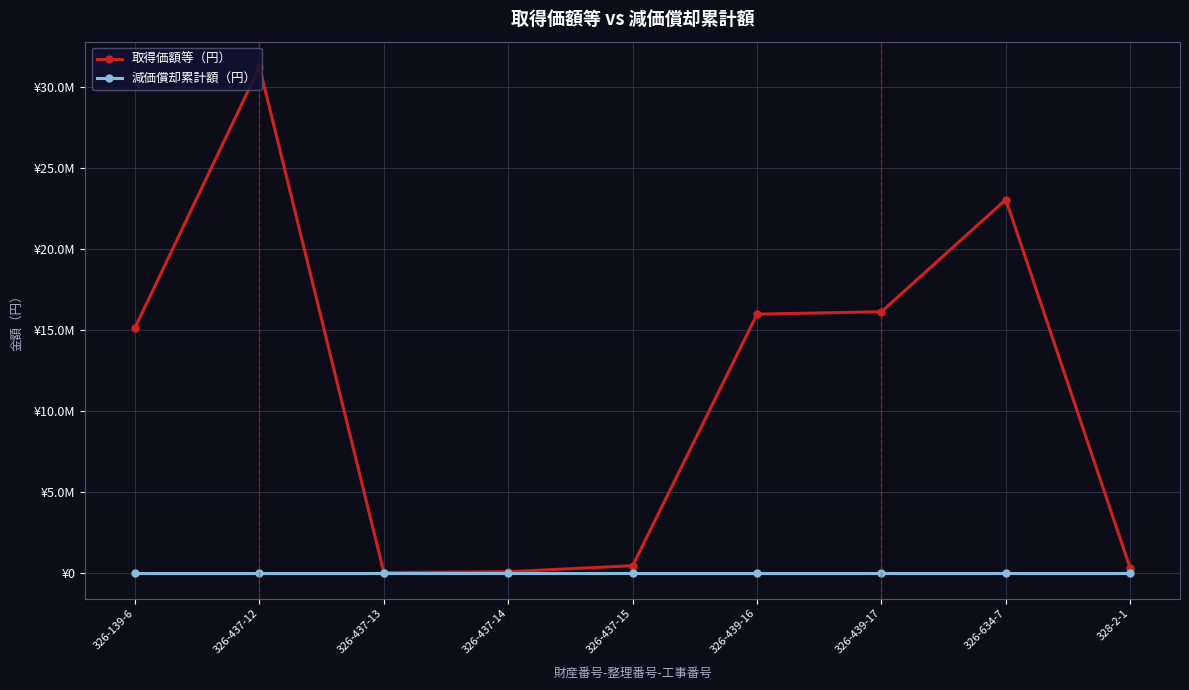

Which series has the largest range (max minus min)?

取得価額等（円）